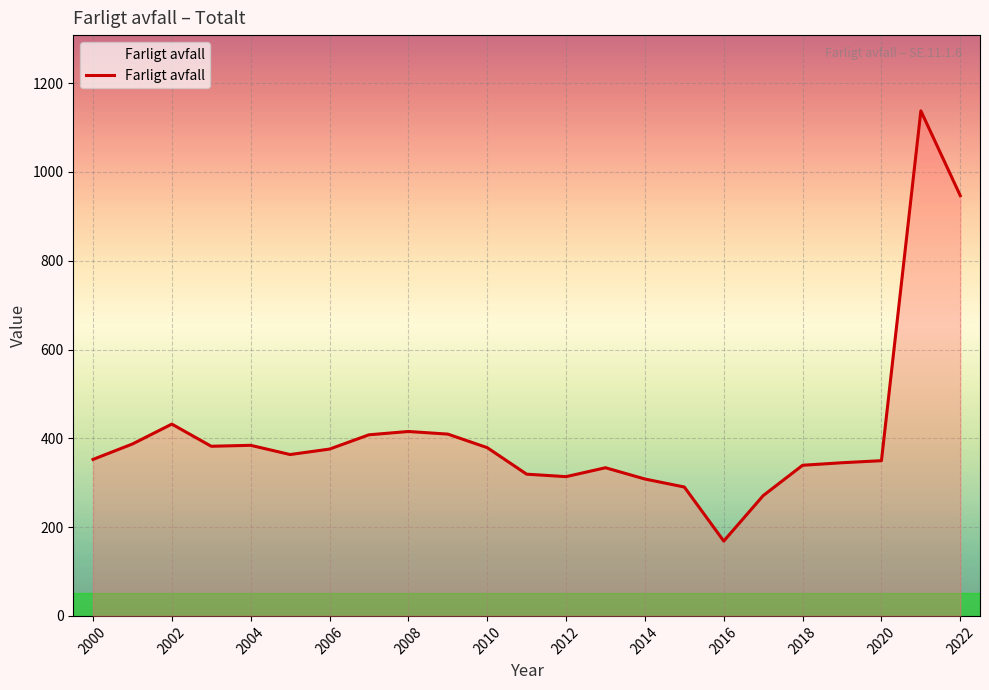

What is the minimum value shown in the chart?

168.6